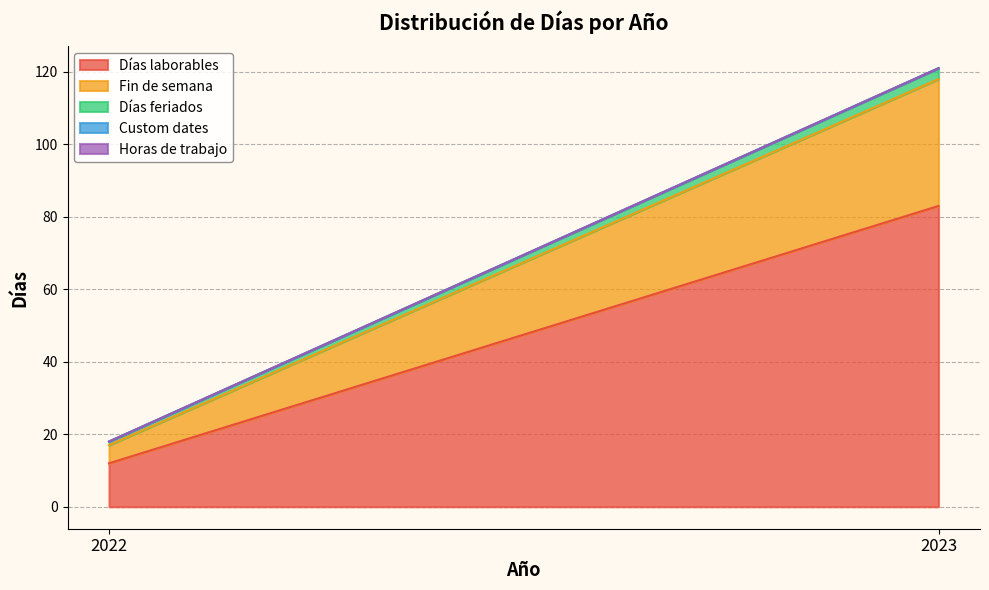

Count the Días laborables values in the range 12 to 83.

2